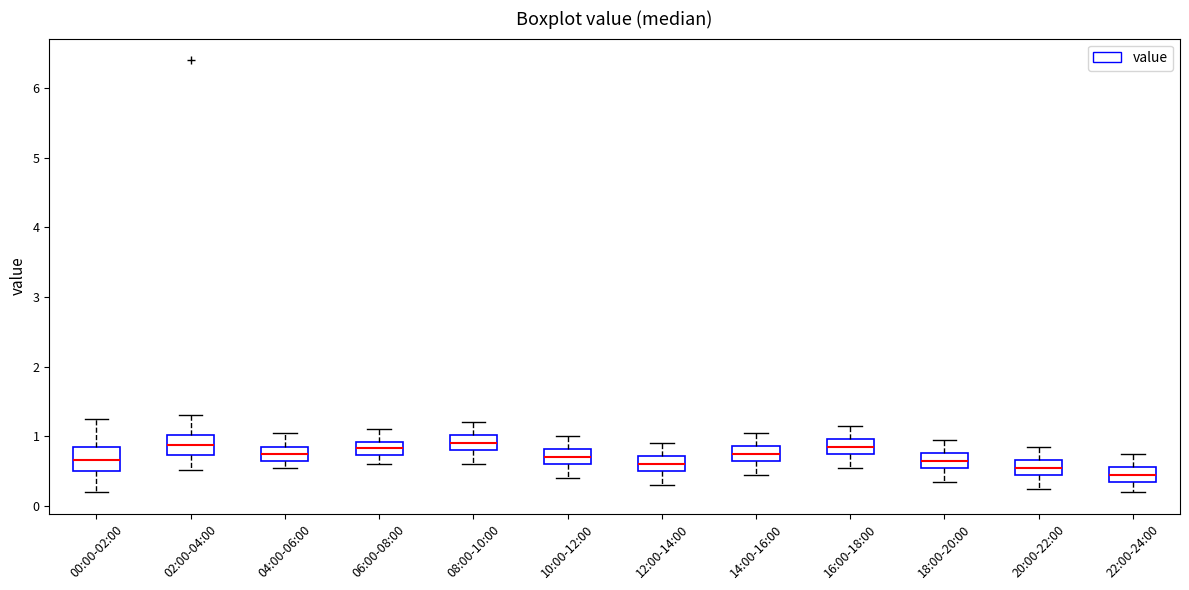

Which box's median line is the lowest?

22:00-24:00